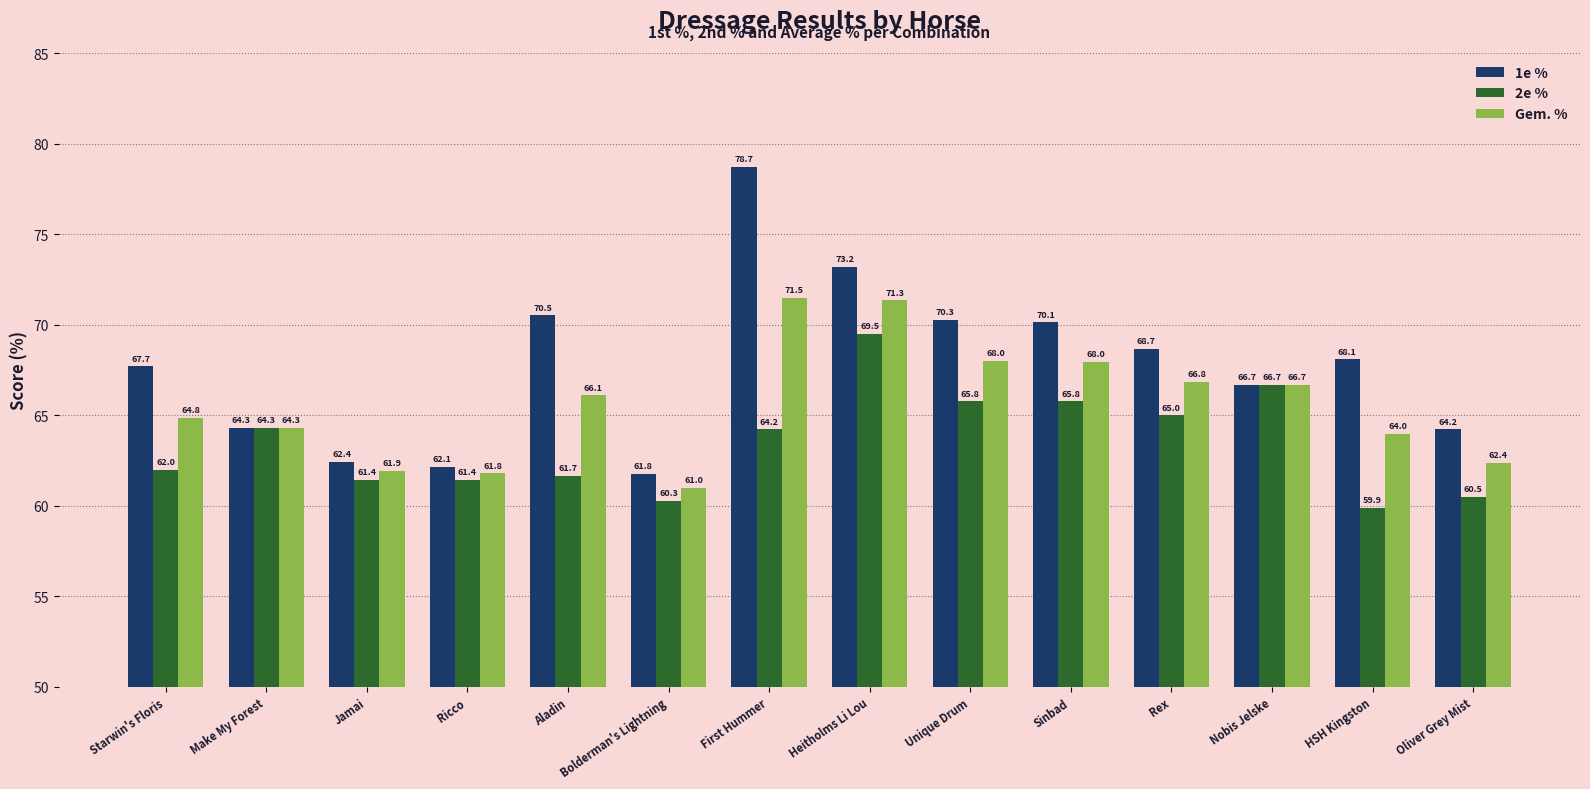

What is the label of the 13th bar from the right?

Make My Forest